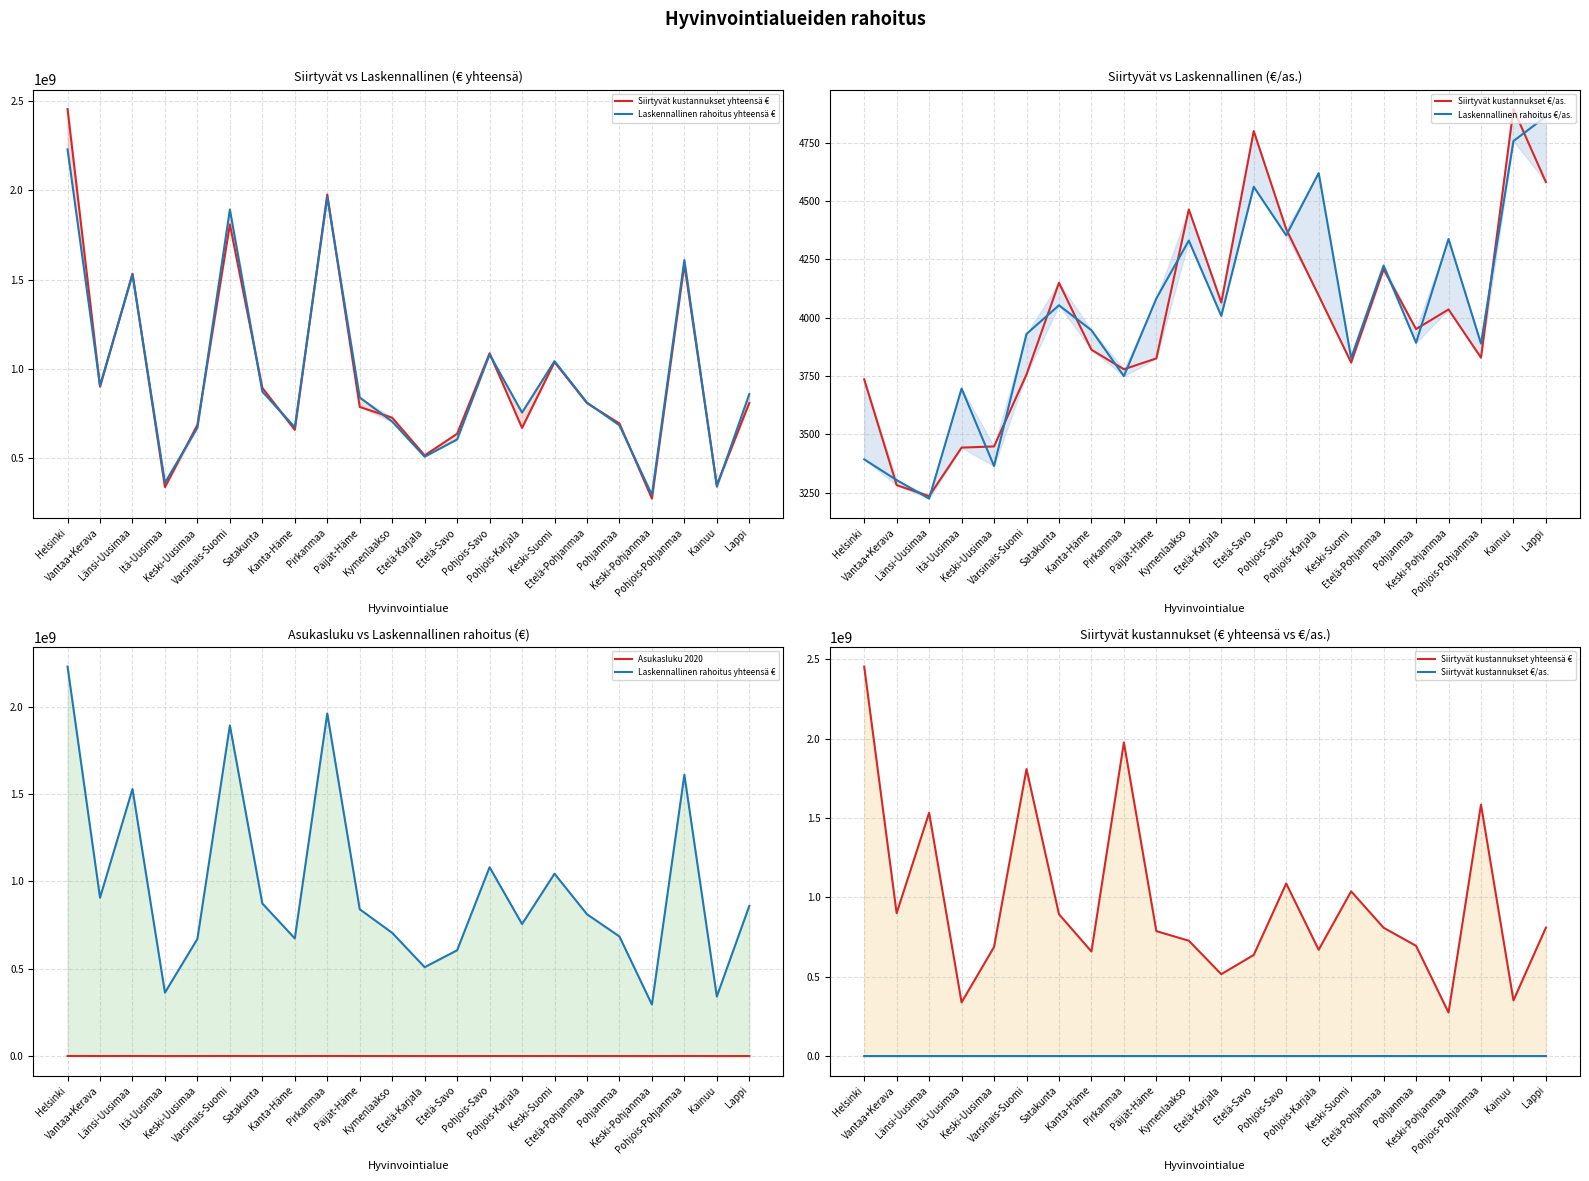

How many values in the Siirtyvät kustannukset €/as. series are below 3950?

11